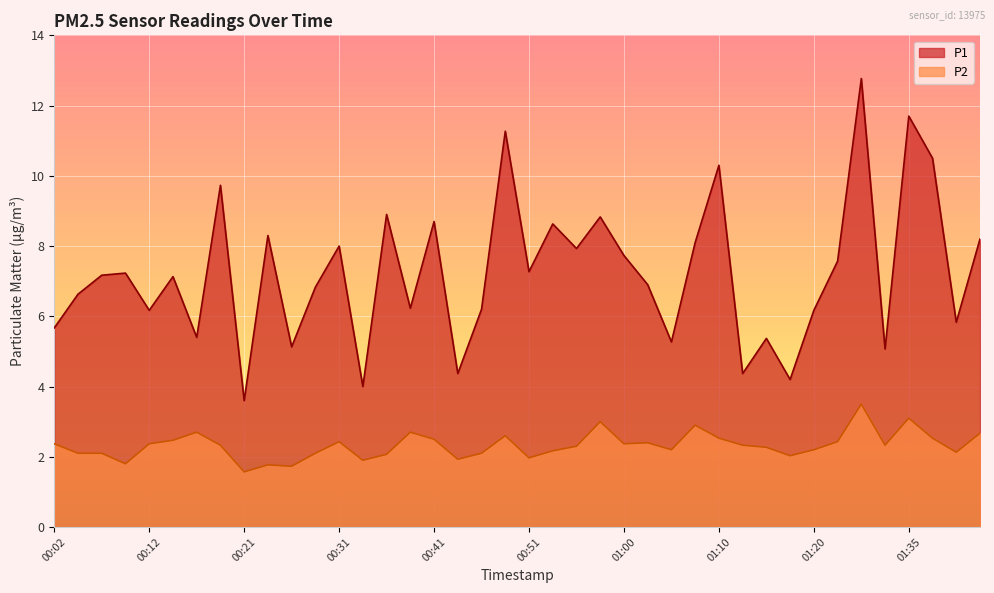

Rank the series at 00:24 from highest to lowest value.

P1, P2